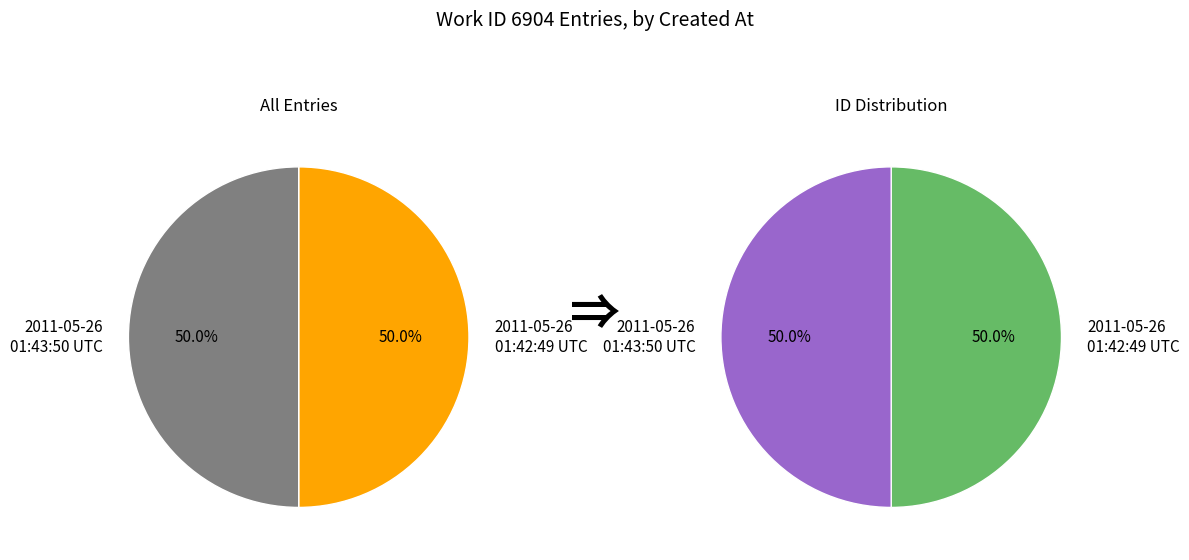

What is the total percentage of 2011-05-26 01:43:50 UTC and 2011-05-26 01:42:49 UTC?

100.0%